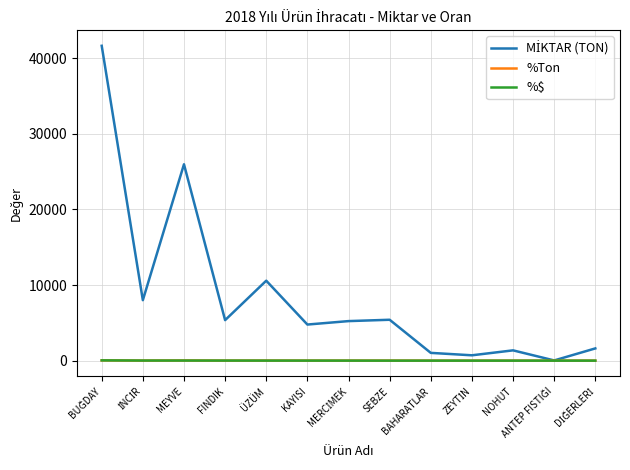

At which category is the sum across all series the highest?

BUĞDAY